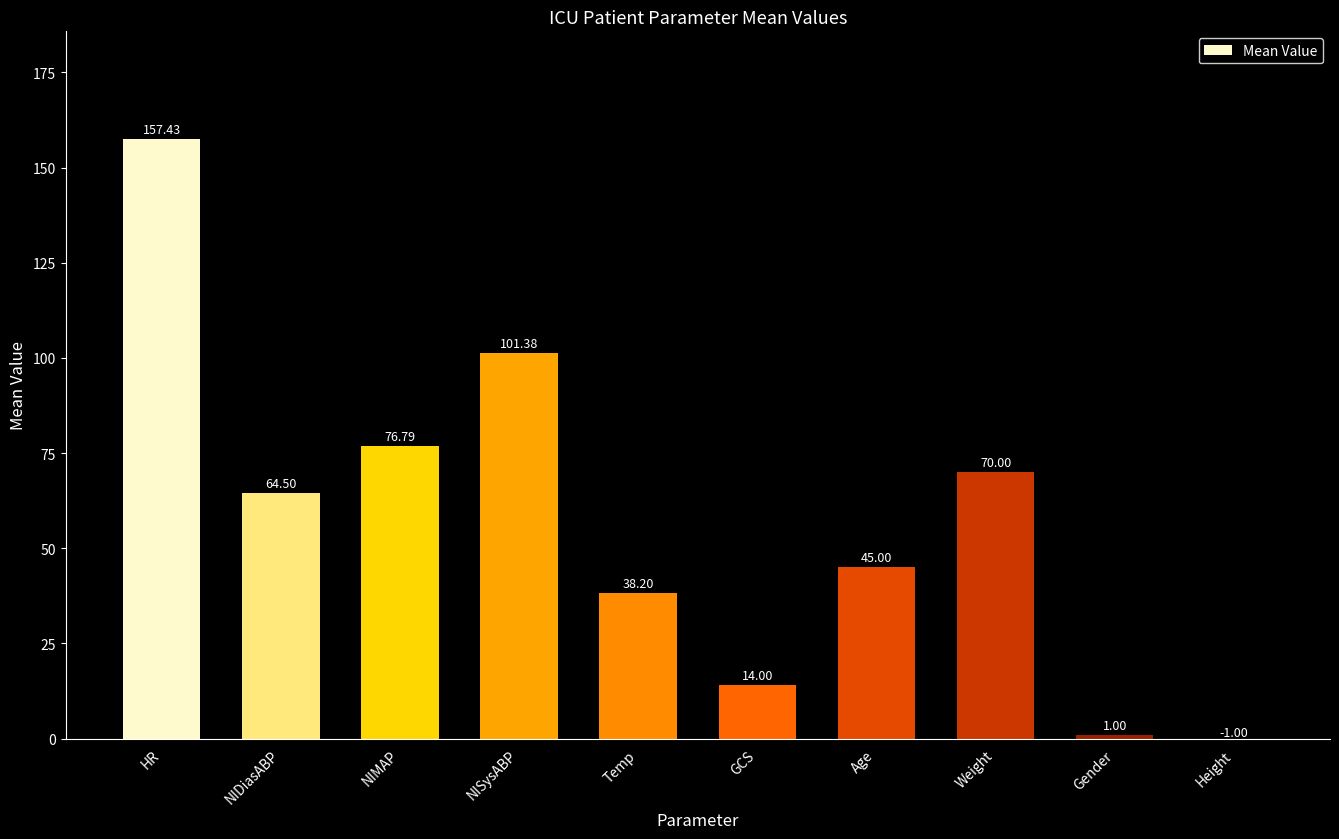

What is the sum of all values?

567.3